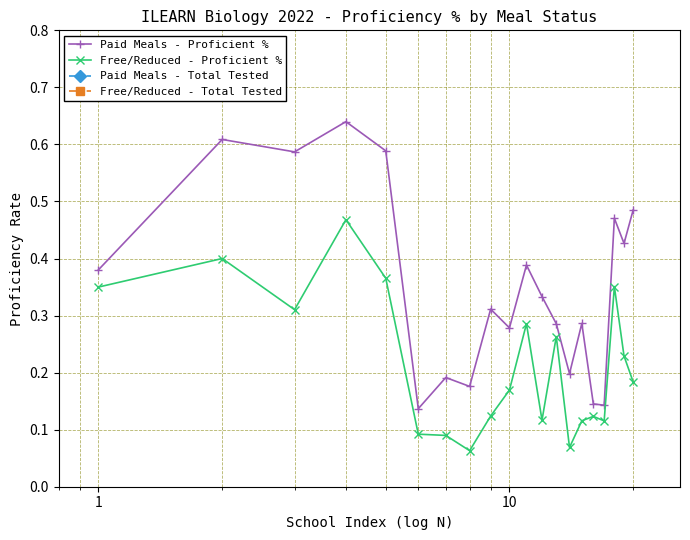

What are all the series names shown in the legend?

Paid Meals - Proficient %, Free/Reduced - Proficient %, Paid Meals - Total Tested, Free/Reduced - Total Tested